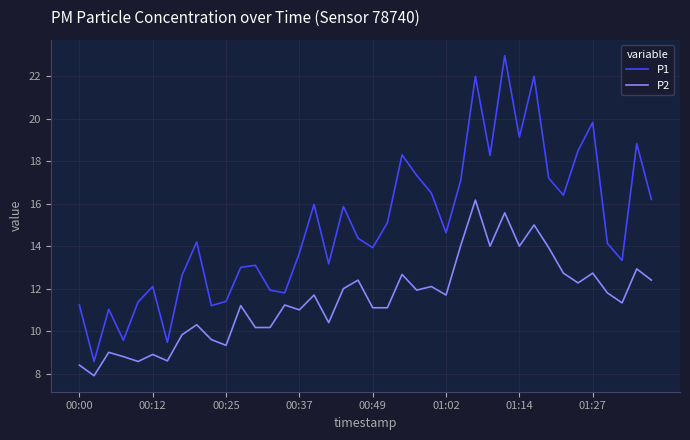

What is the minimum value shown in the chart?

7.9